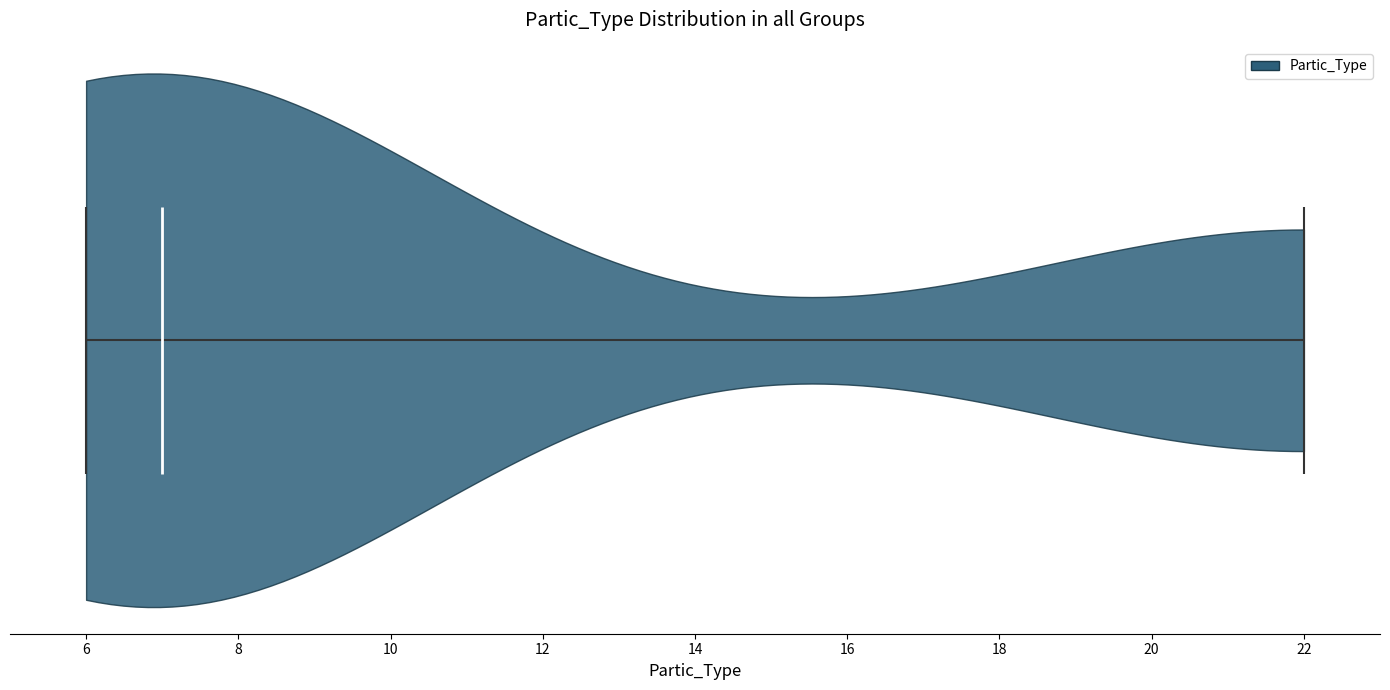

What is the highest point the violin reaches on the x-axis? The values are not printed on the chart, so give them approximately, as read against the axis.

22